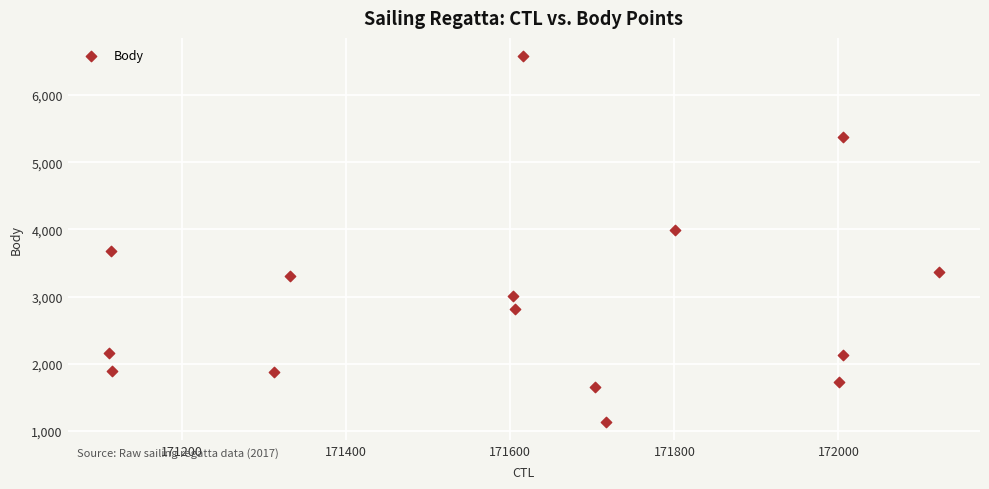

What is the range of X values (max minus min)?

1011